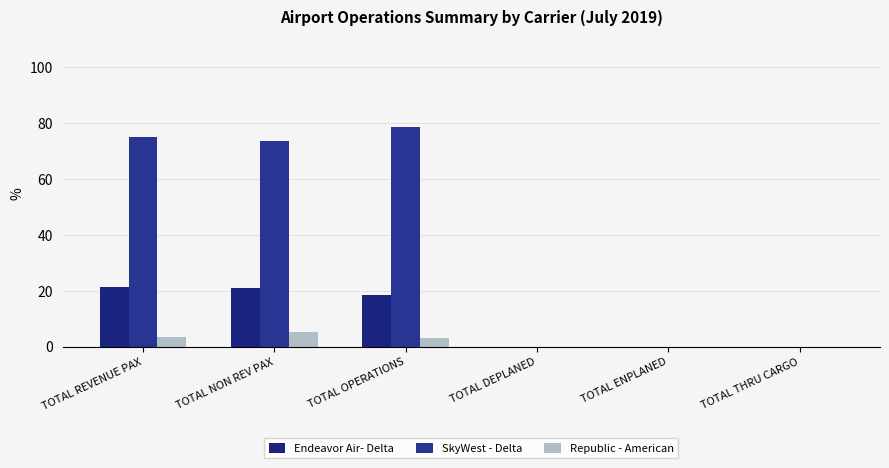

True or false: SkyWest - Delta has a value of 15.2 at TOTAL NON REV PAX.

False